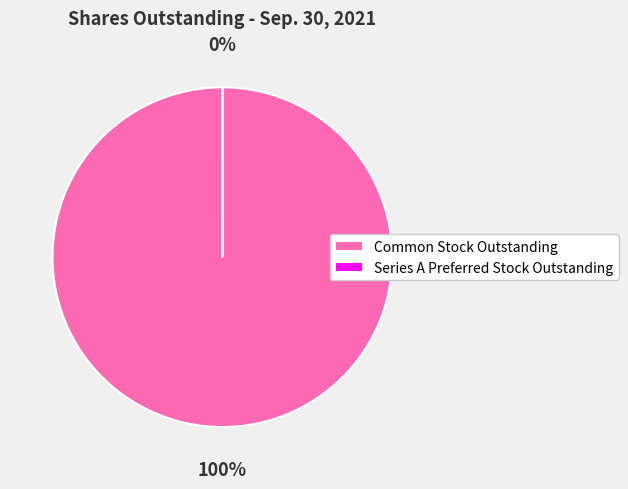

True or false: Series A Preferred Stock Outstanding accounts for 14% of the total.

False